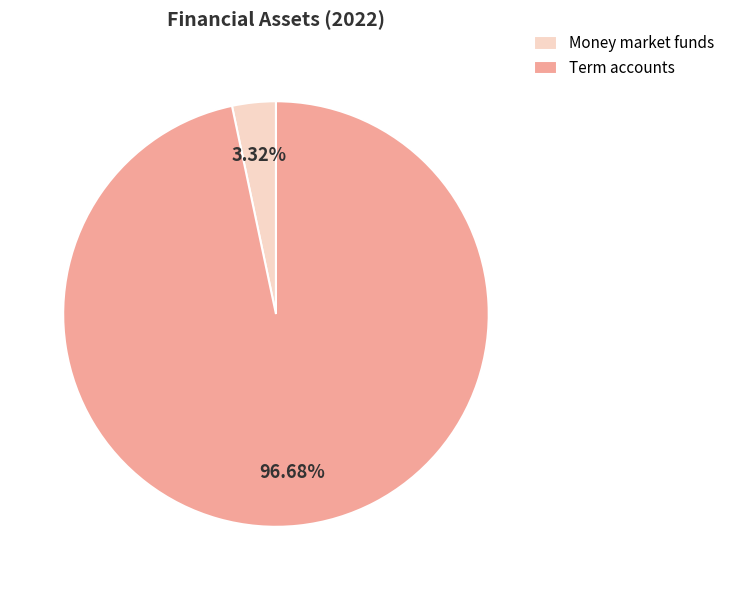

How much of the chart is everything except Term accounts?

3.3%